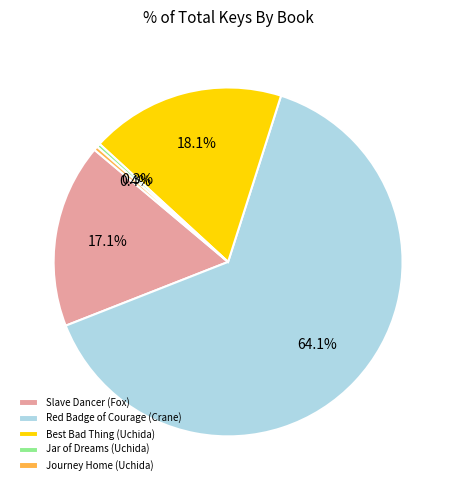

Which has a higher value, Slave Dancer (Fox) or Jar of Dreams (Uchida)?

Slave Dancer (Fox)